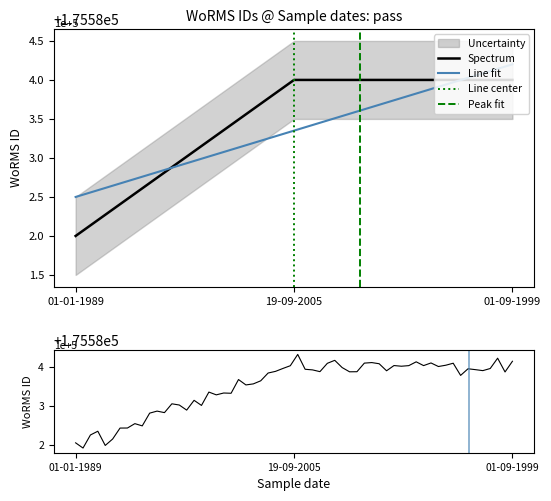

Which label corresponds to the smallest value in the chart?

01-01-1989